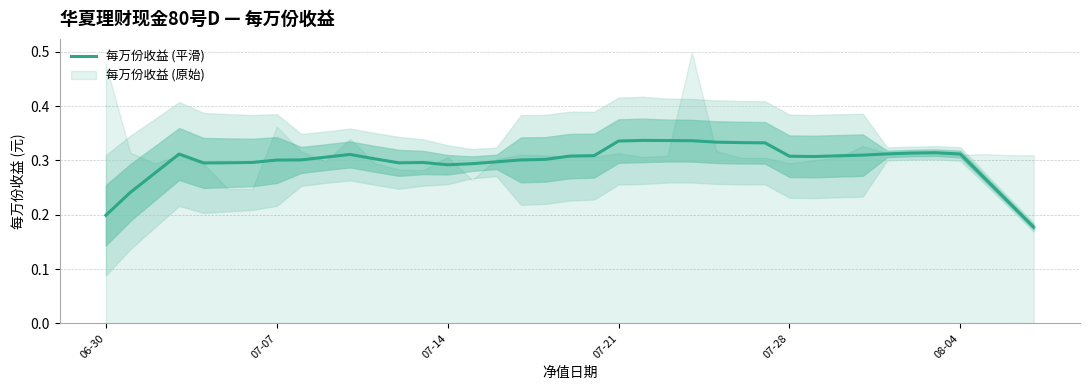

How many categories are shown in the chart?

39